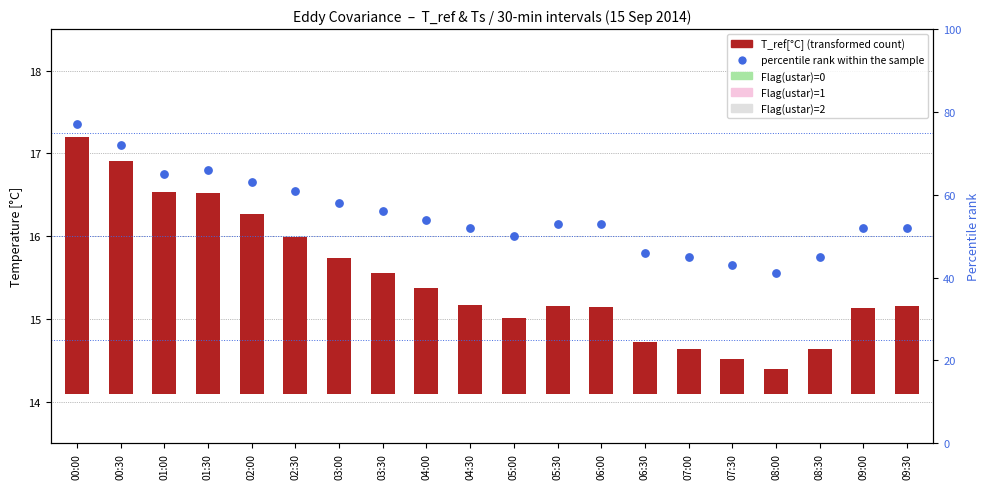

Which series contains the highest Y value?

percentile rank within sample